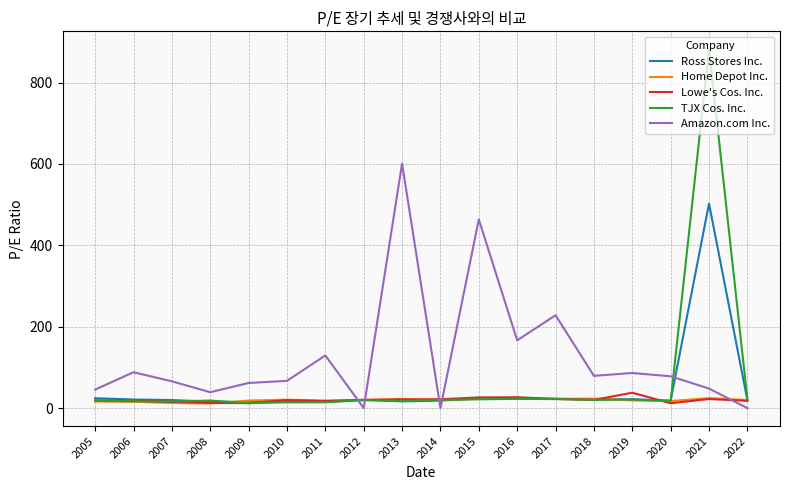

What are all the series names shown in the legend?

Ross Stores Inc., Home Depot Inc., Lowe's Cos. Inc., TJX Cos. Inc., Amazon.com Inc.